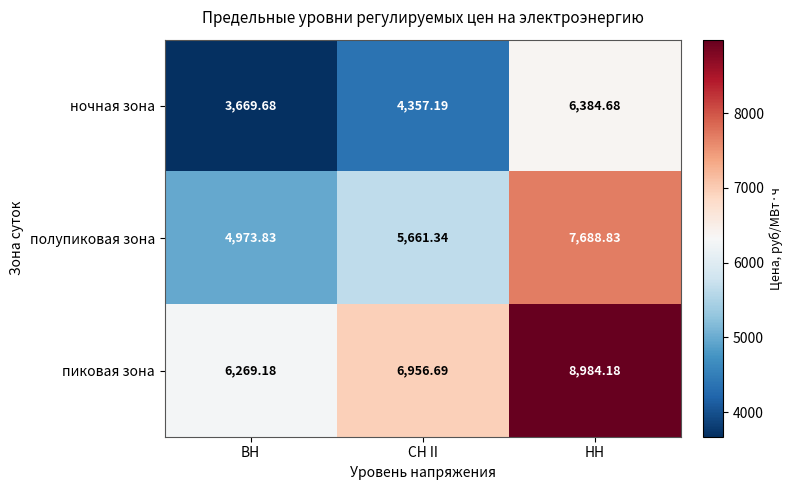

Which label corresponds to the largest value in the chart?

НН